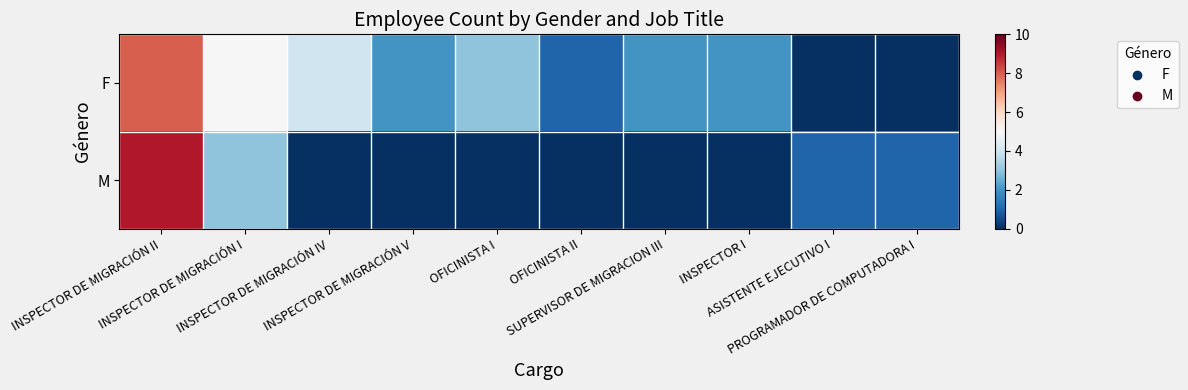

What is the greatest value displayed?

9